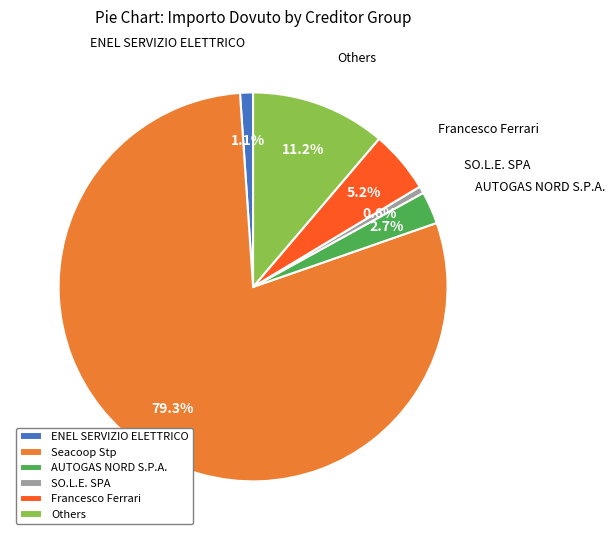

Which category has the biggest portion of the pie?

Seacoop Stp